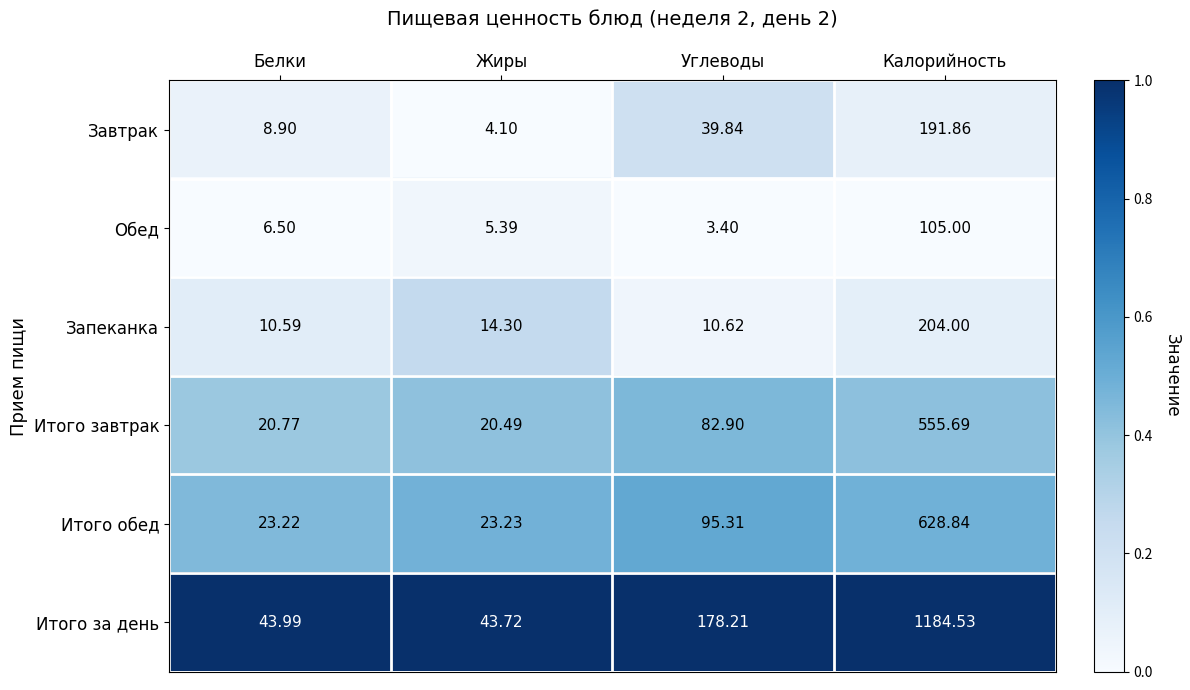

At Жиры, list the series in order from largest to smallest.

Итого за день, Итого обед, Итого завтрак, Запеканка, Обед, Завтрак